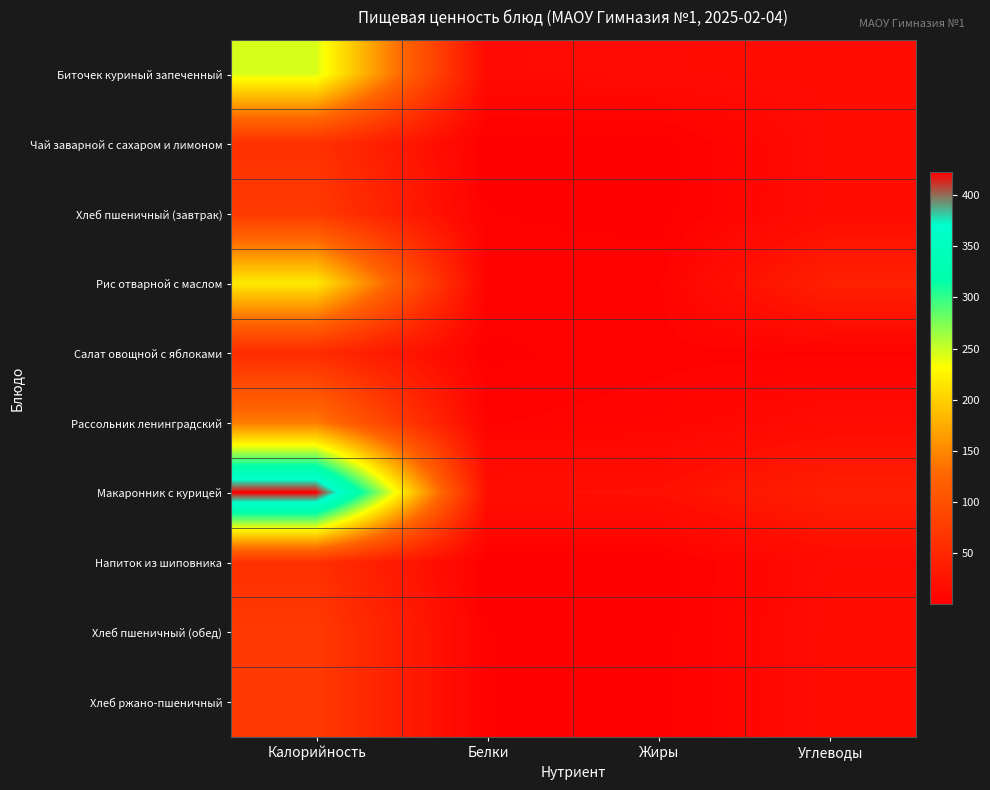

At how many categories does at least one series exceed 213?

1